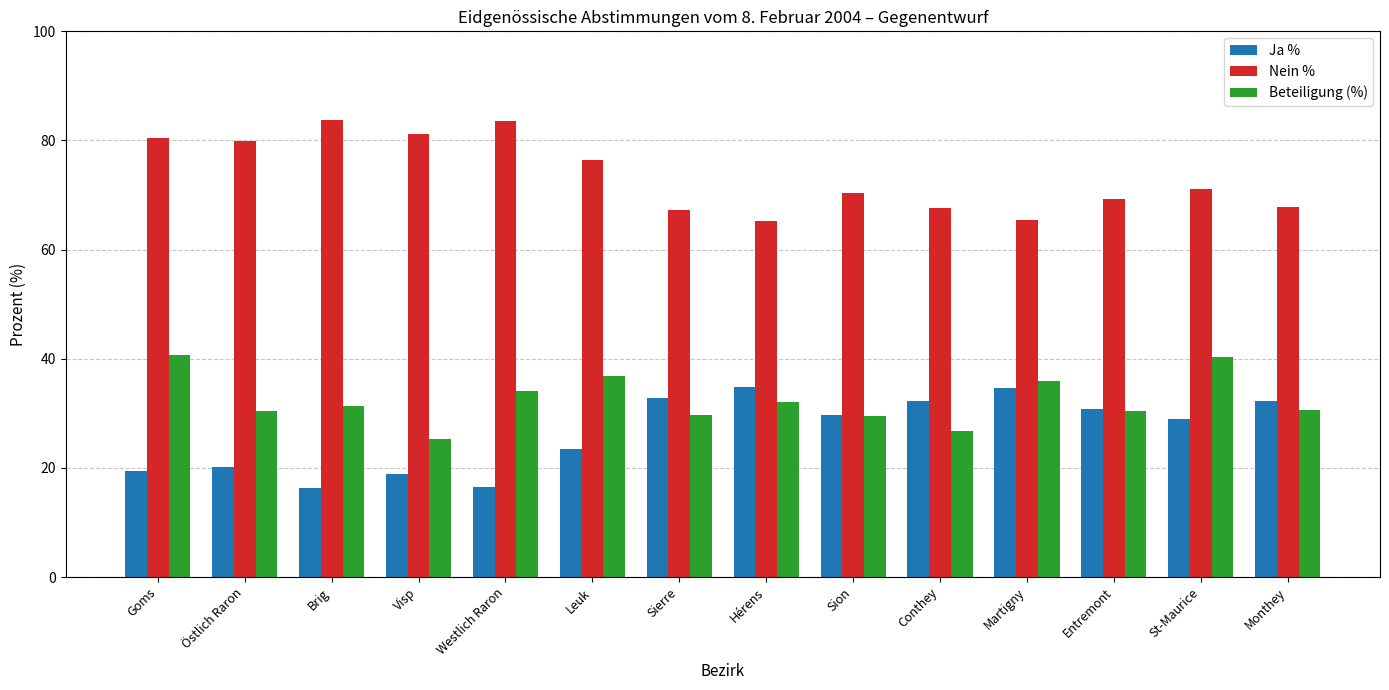

What is the difference between the Ja % values at Conthey and Sion?

2.6